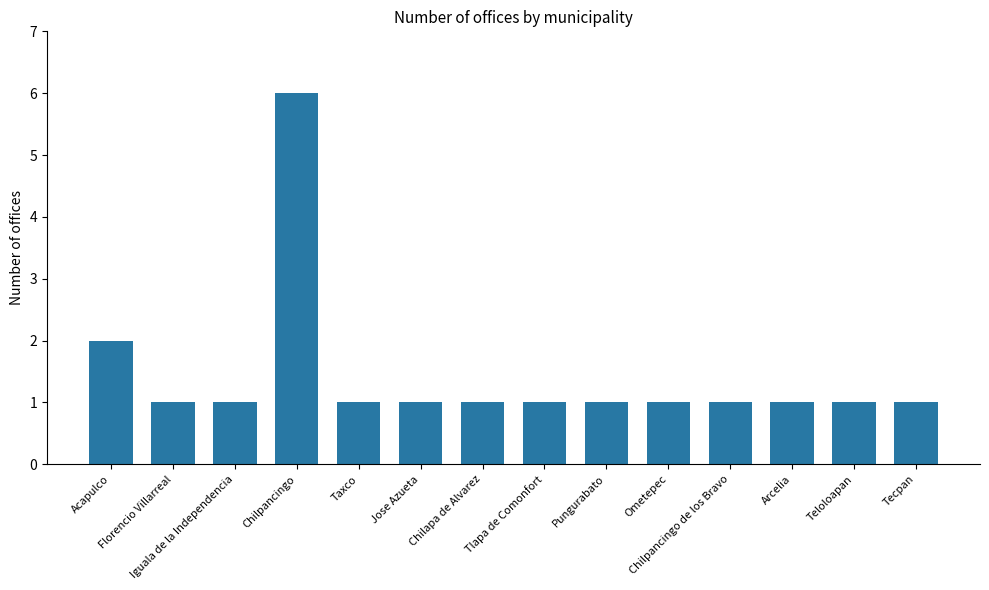

What is the value of the 14th bar from the left?

1